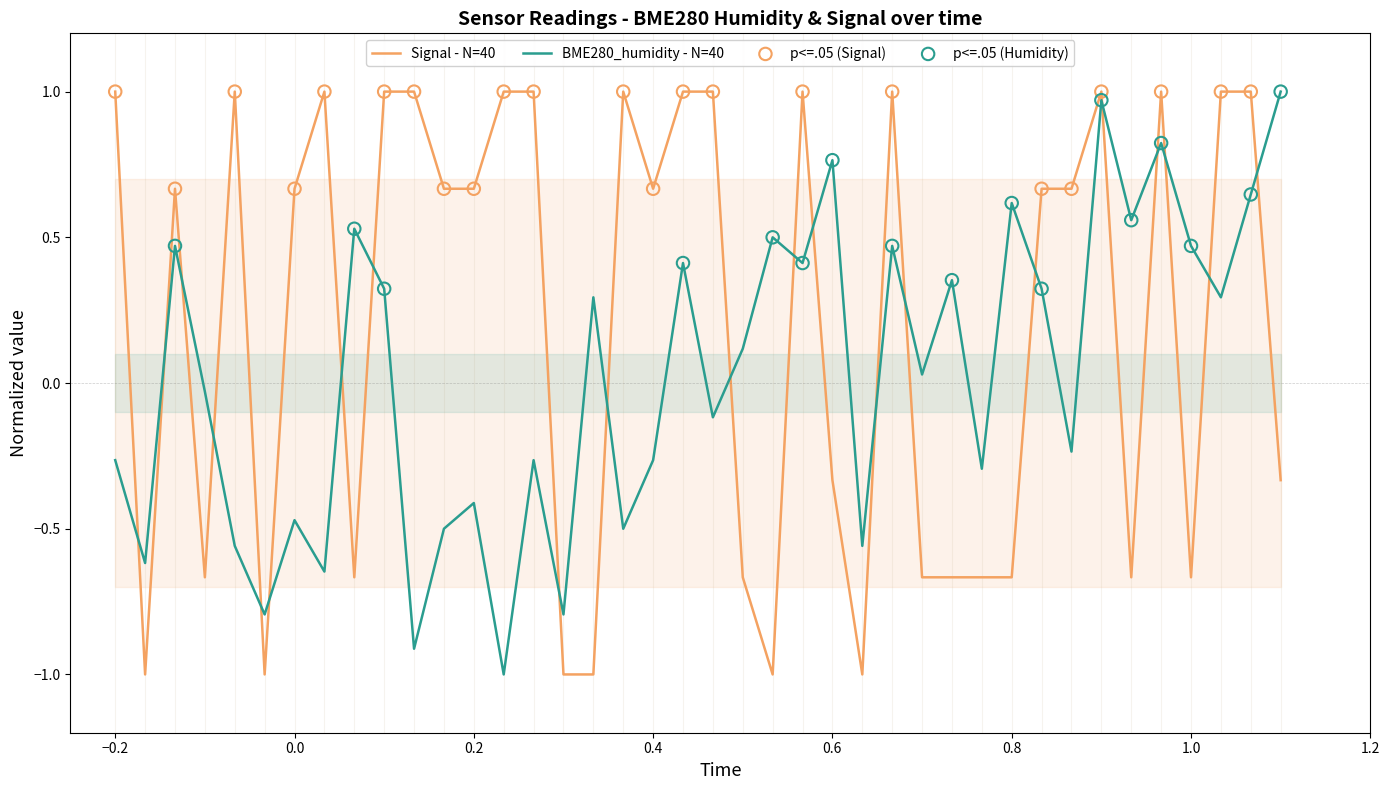

How many intersections are there between Signal - N=40 and BME280_humidity - N=40?

21